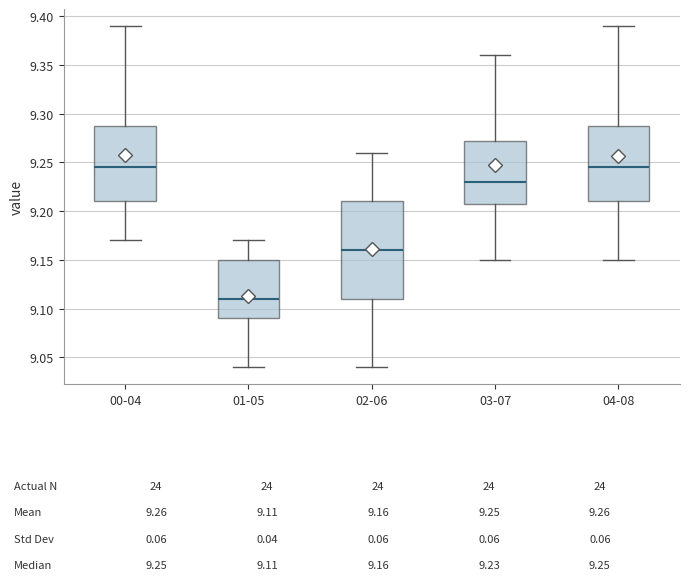

Which box has the lowest median line?

01-05